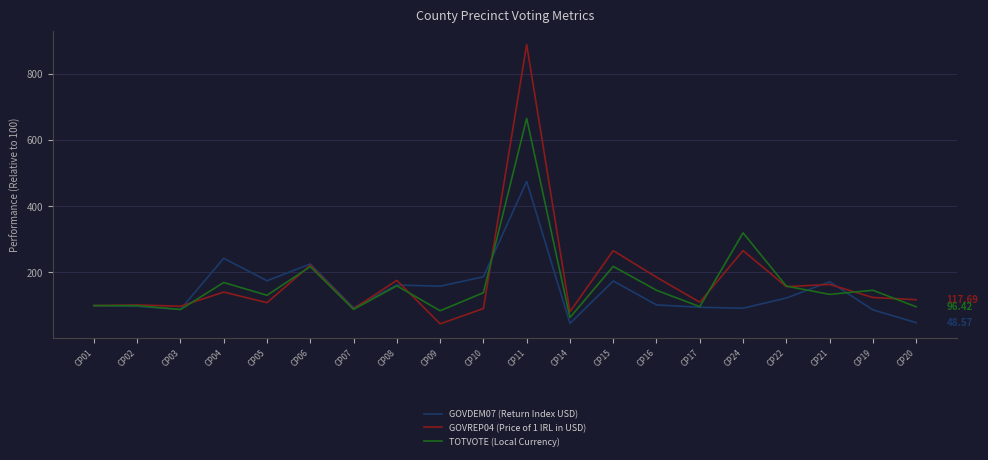

What is the approximate value of GOVREP04 (Price of 1 IRL in USD) at CP21?

163.9